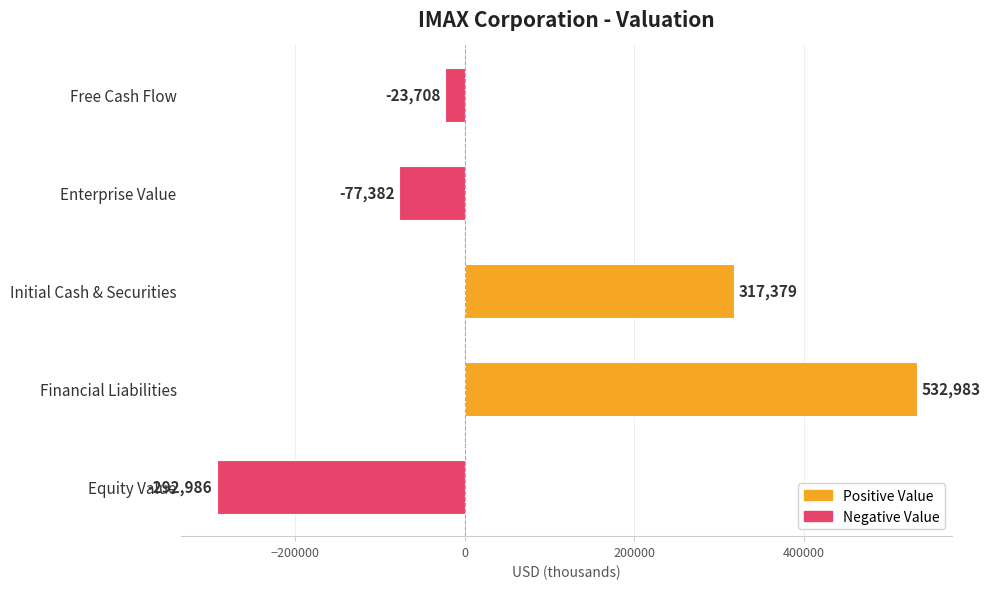

Are the bars horizontal?

Yes